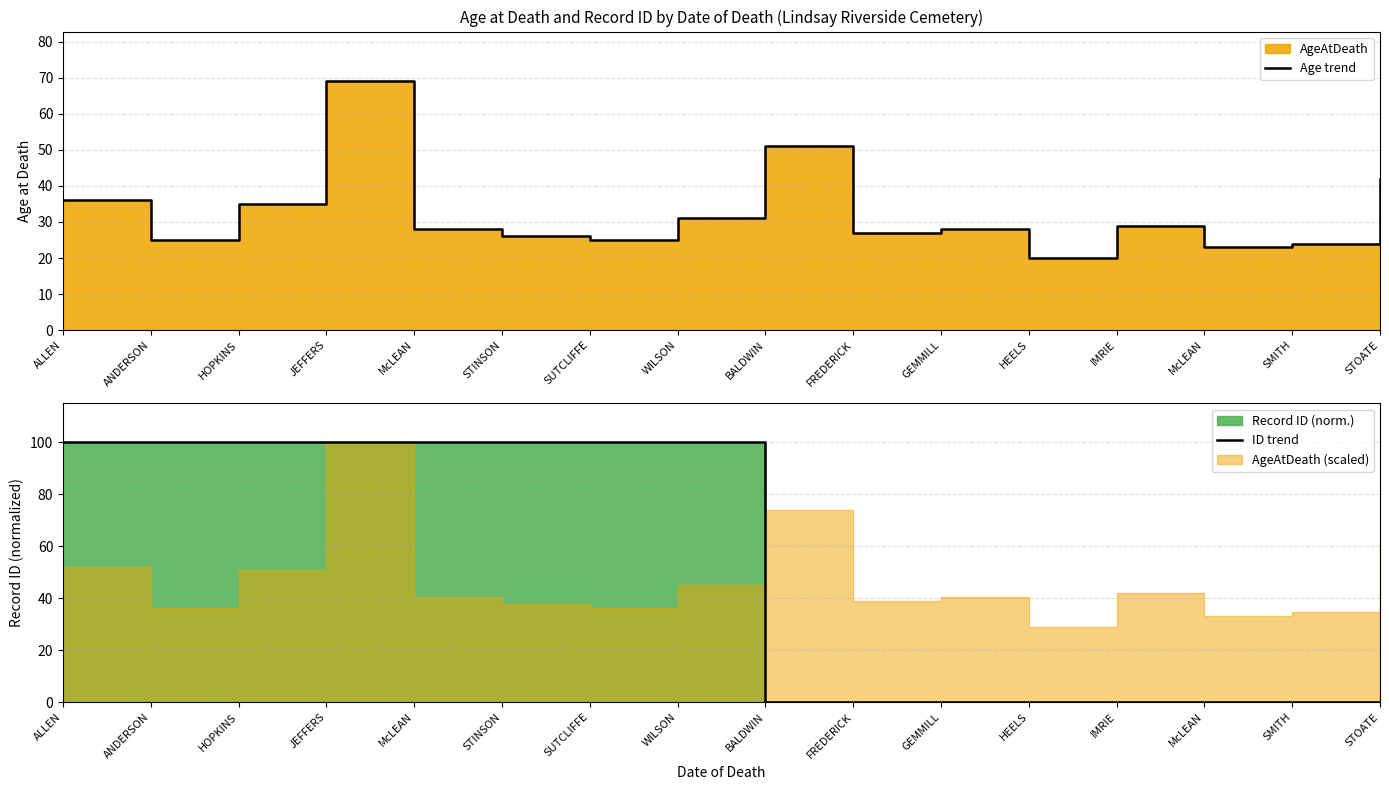

Where do ID trend and Age trend first cross each other?

WILSON and BALDWIN